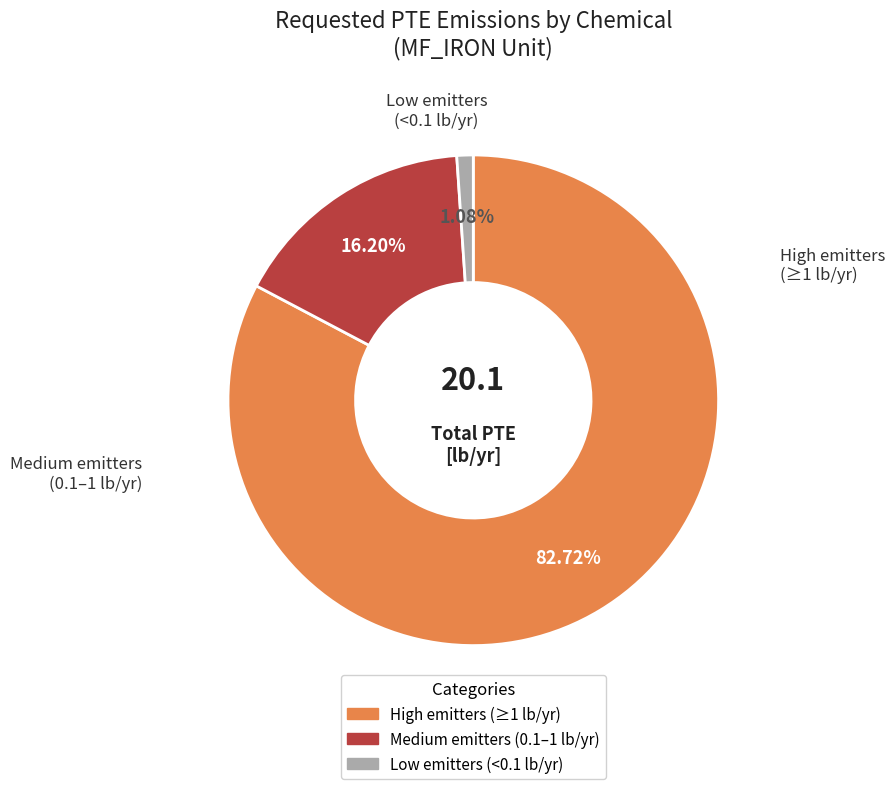

How many segments does this pie chart have?

3